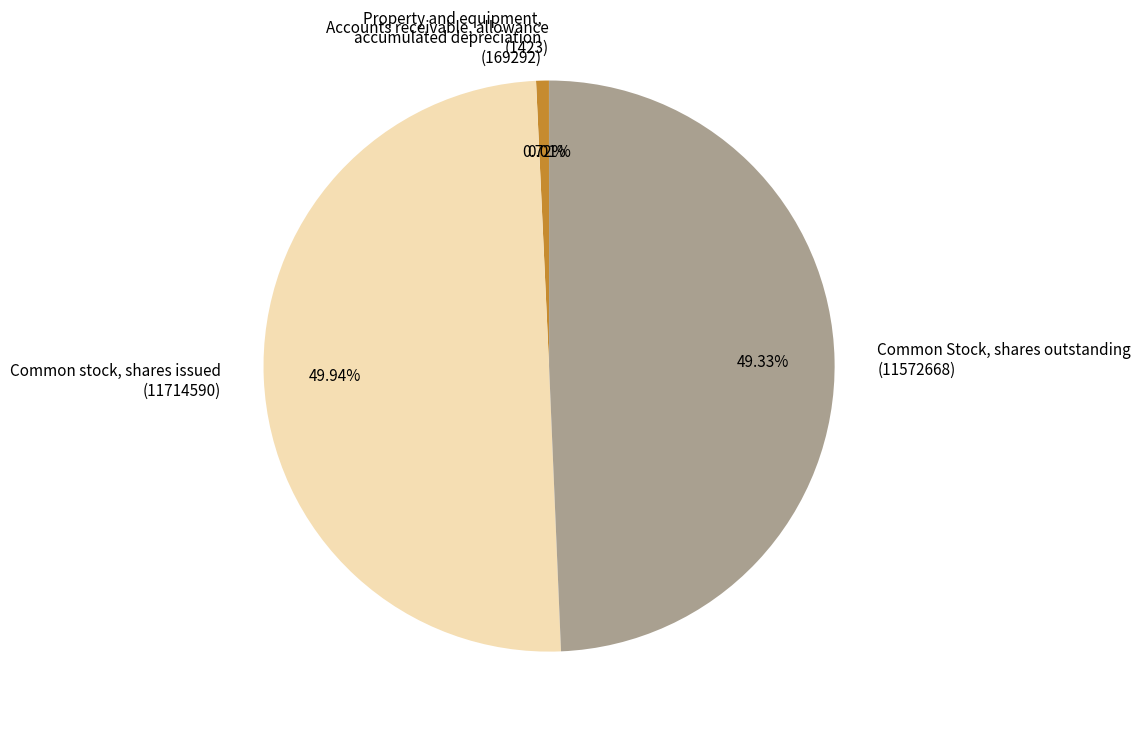

What is the ratio of the value at Common stock, shares issued (11714590) to the value at Property and equipment, accumulated depreciation (169292)?

69.2